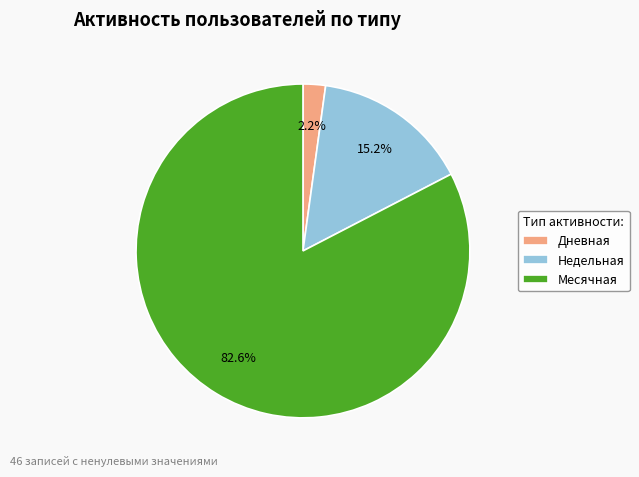

How many slices are in this pie chart?

3